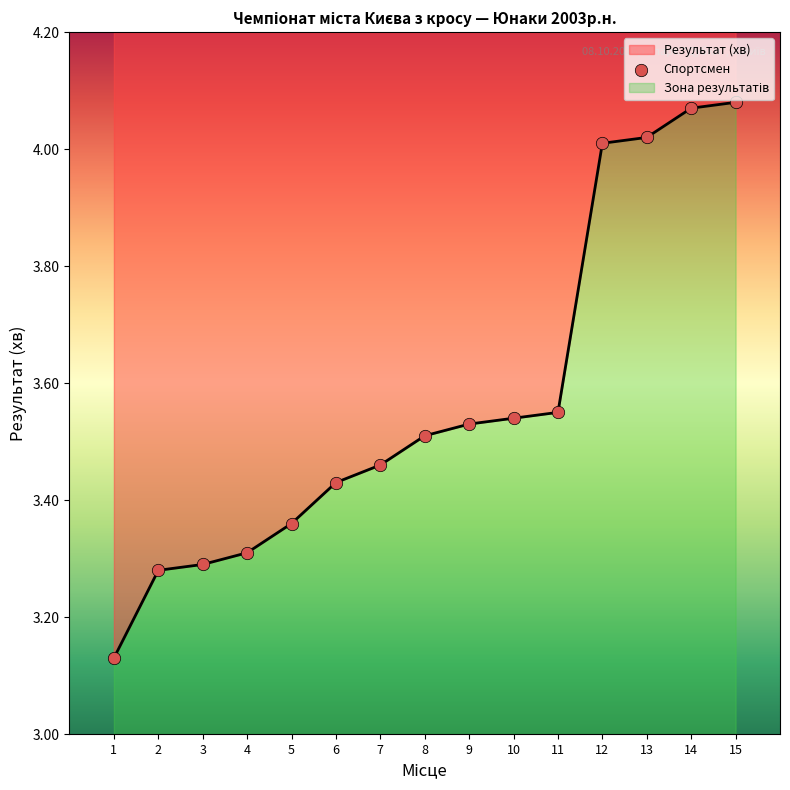

Which has a higher value, 12 or 15?

15